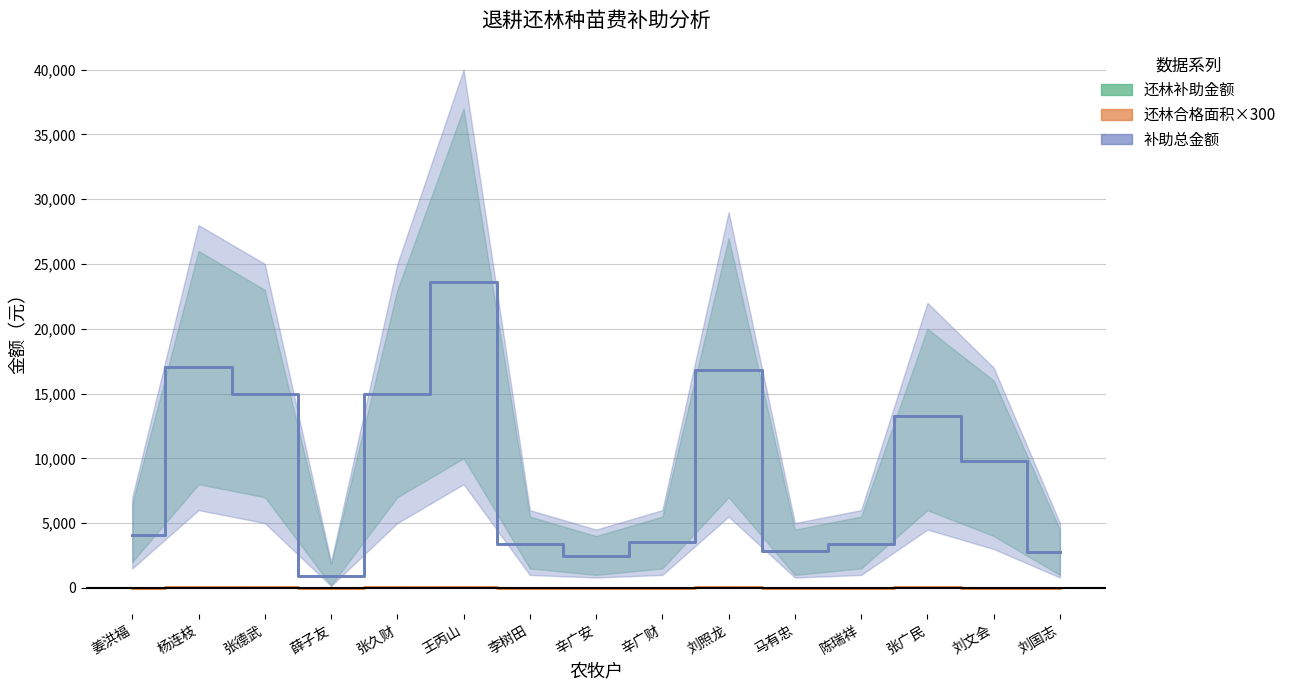

Which series has the largest total across all categories?

还林补助金额